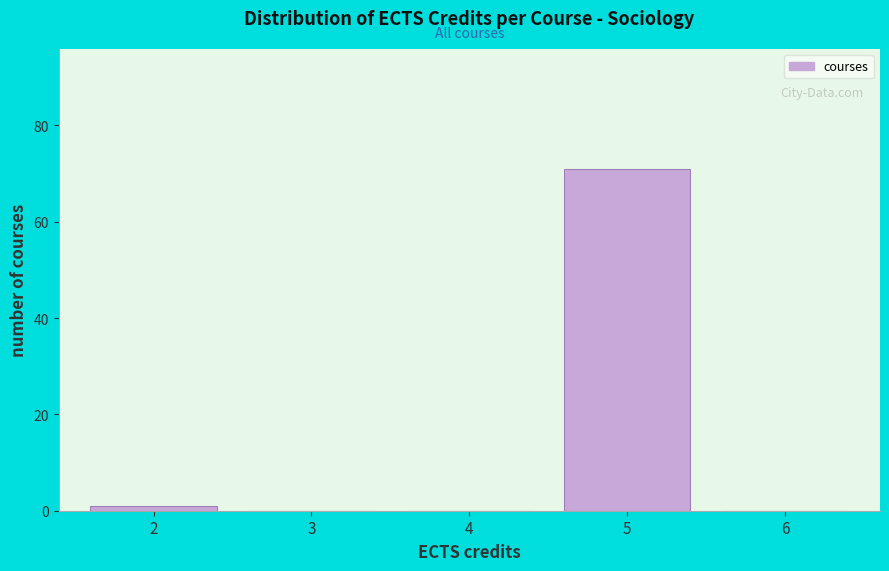

Reading left to right, what are all the values shown in this chart?

2=1	3=0	4=0	5=71	6=0